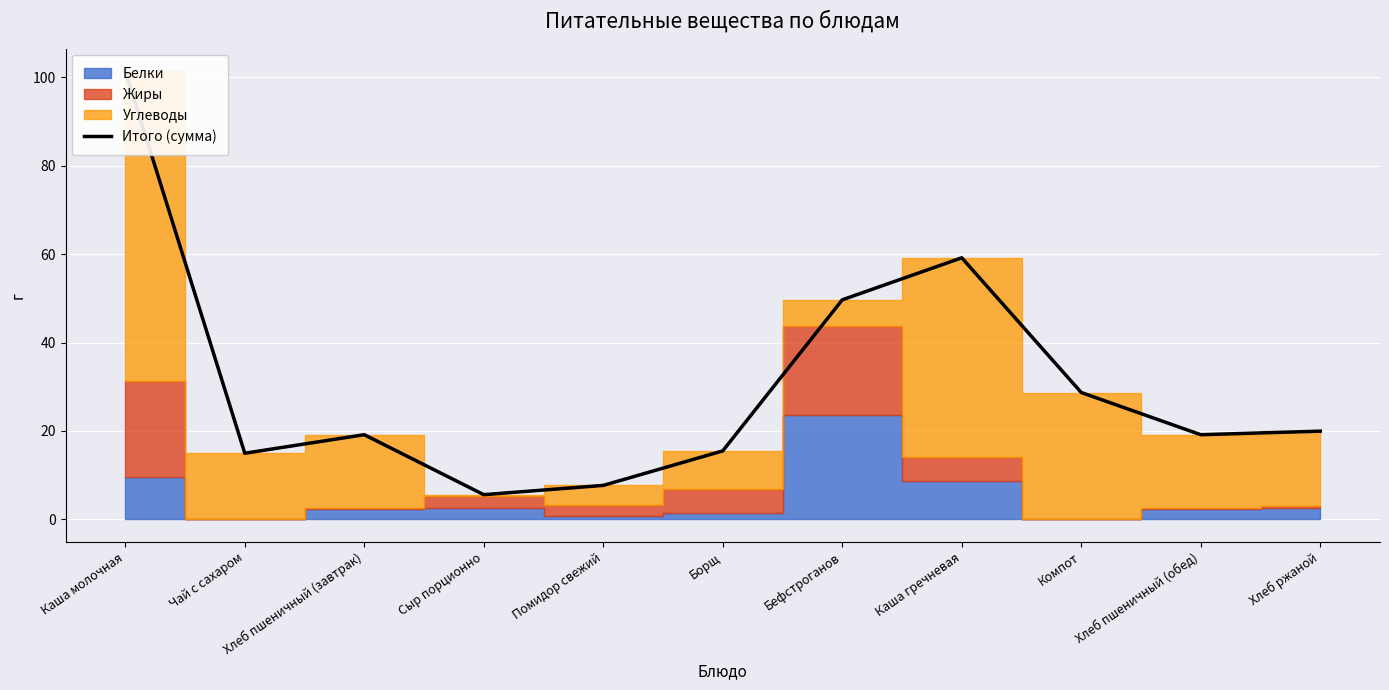

At which category does the chart reach its minimum across all series?

Сыр порционно